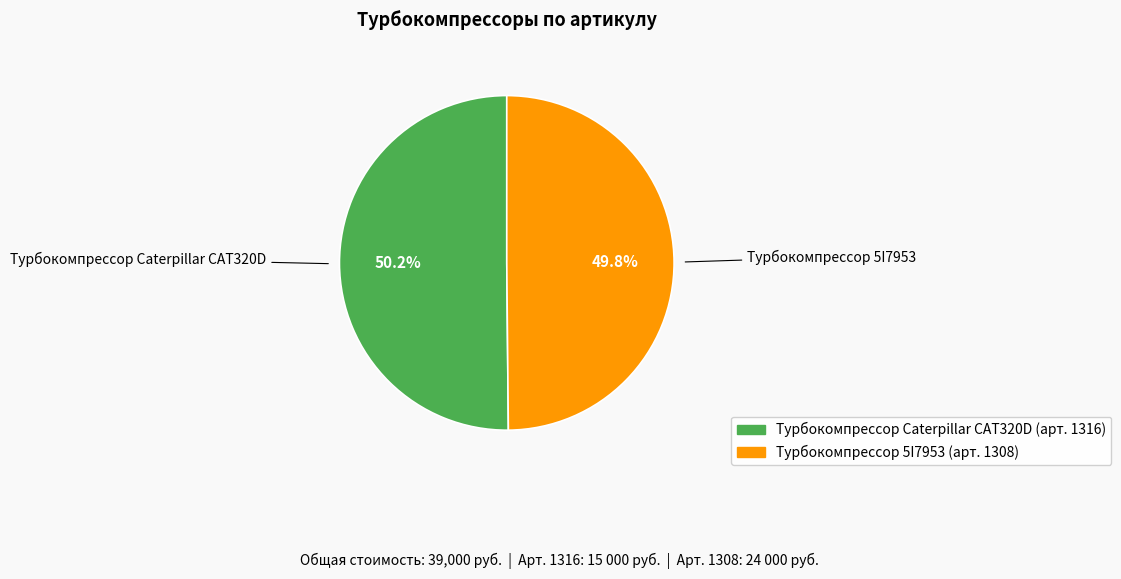

Approximately how many times larger is the value at Турбокомпрессор 5I7953 compared to Турбокомпрессор Caterpillar CAT320D?

1.0